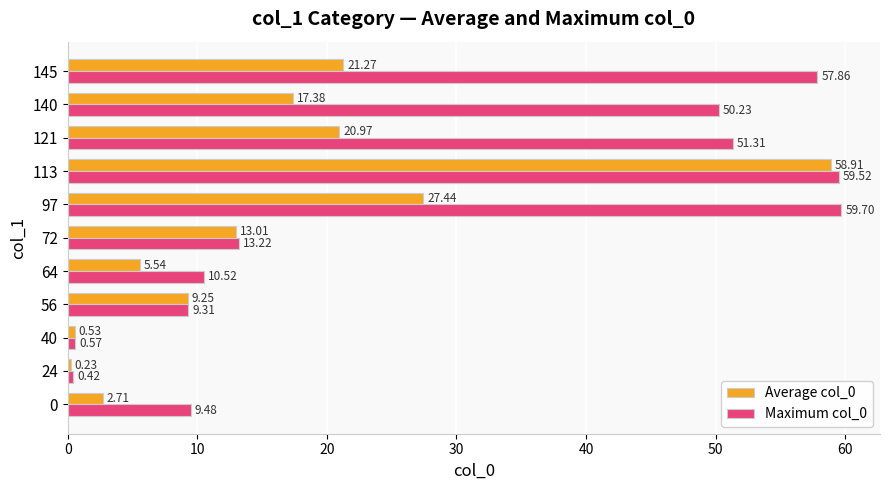

What is the sum of all Maximum col_0 values?

322.1